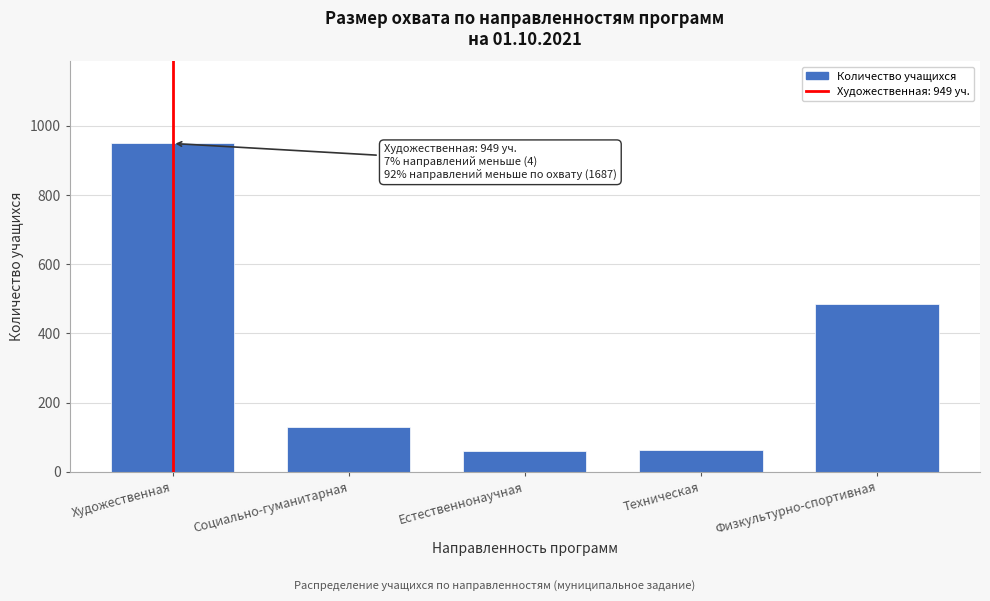

At which category does the chart reach its peak across all series?

Художественная